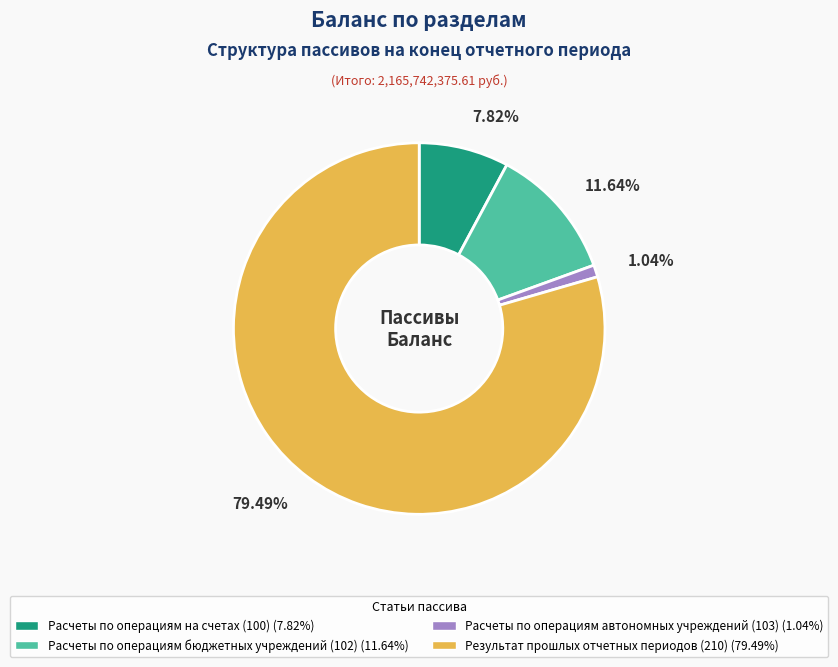

To the nearest percent, what is the combined percentage of Расчеты по операциям на счетах (100) and Результат прошлых отчетных периодов (210)?

87%